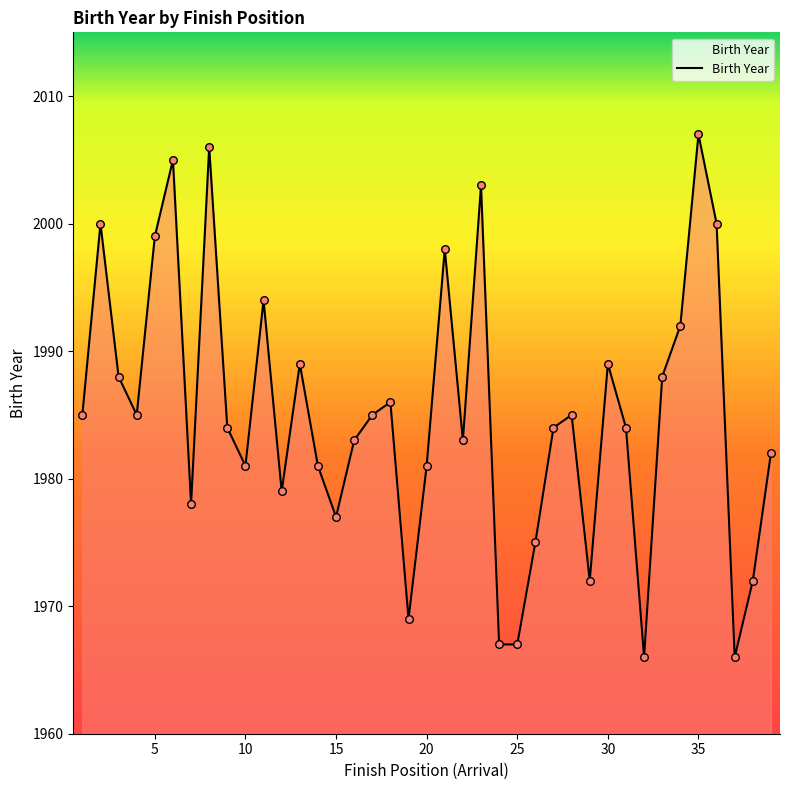

What is the greatest value displayed?

2007